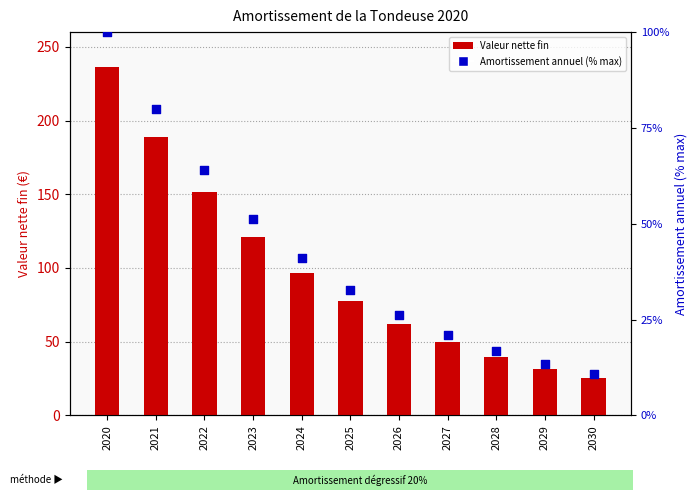

What is the total value across all series at 2025?

110.2